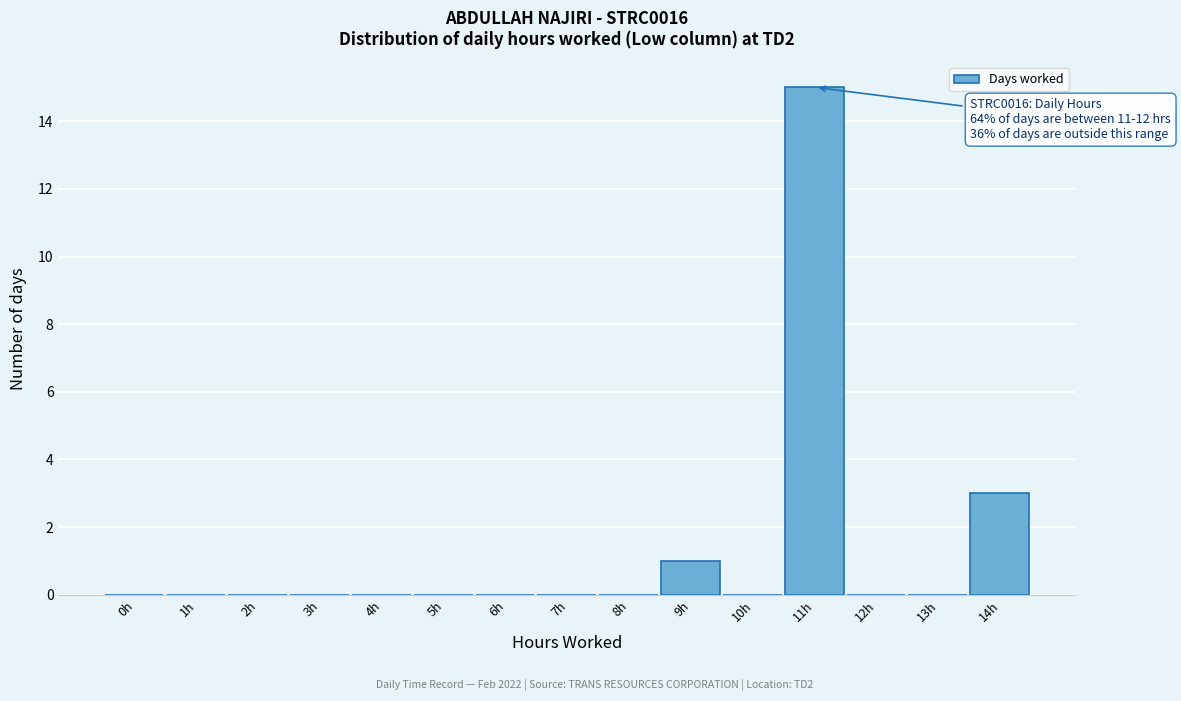

Reading right to left, list all the values displayed in this chart.

14h=3	13h=0	12h=0	11h=15	10h=0	9h=1	8h=0	7h=0	6h=0	5h=0	4h=0	3h=0	2h=0	1h=0	0h=0